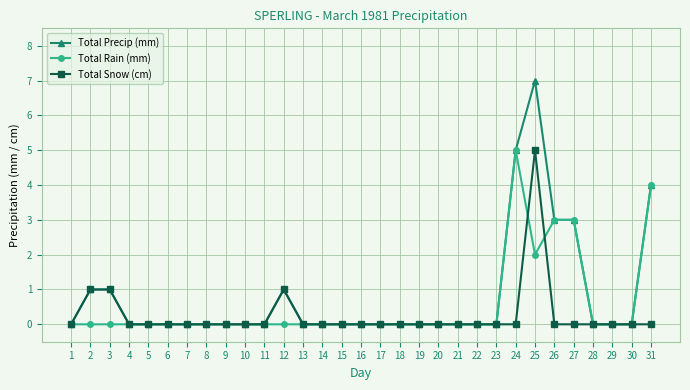

What is the average value of the Total Rain (mm) series?

1